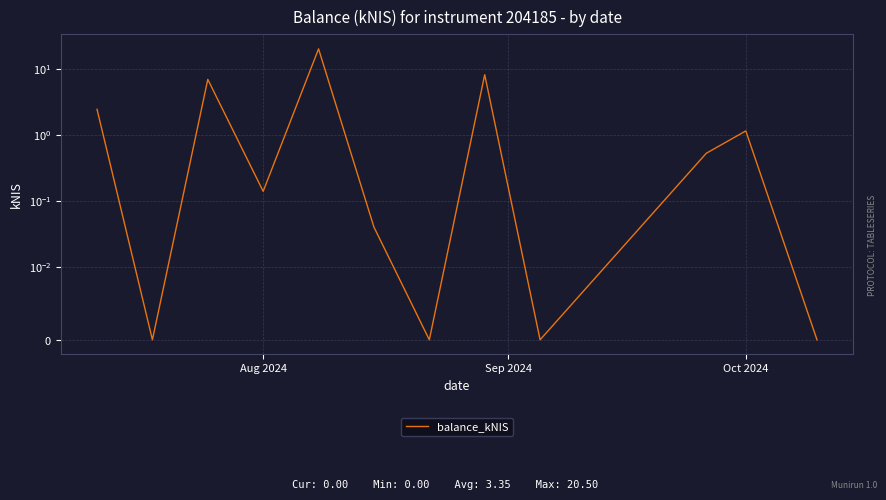

What is the label of the 12th point from the right?

Aug 2024